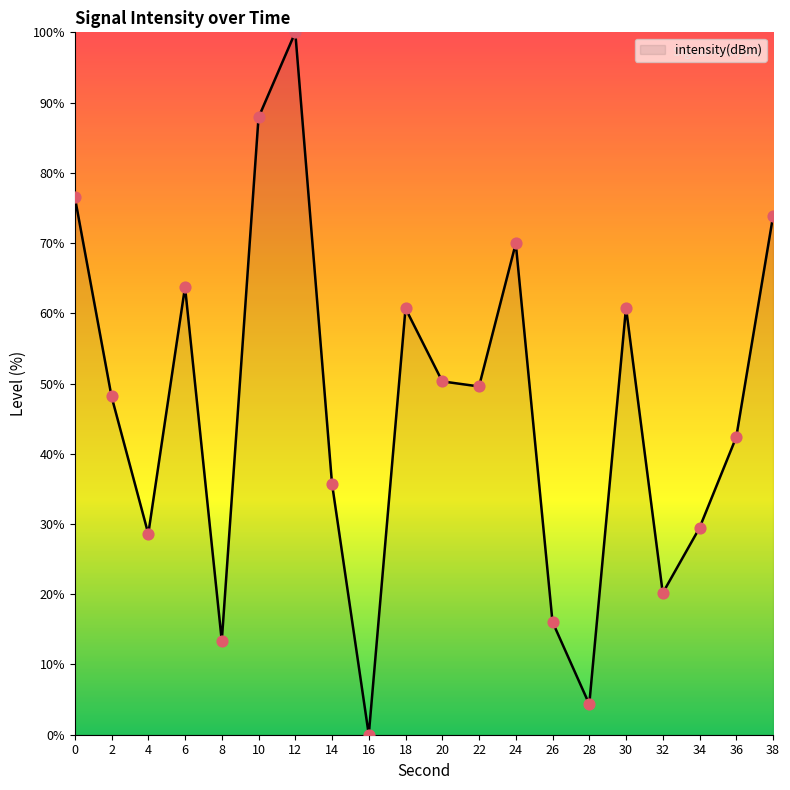

Which has a higher value, 8 or 12?

12